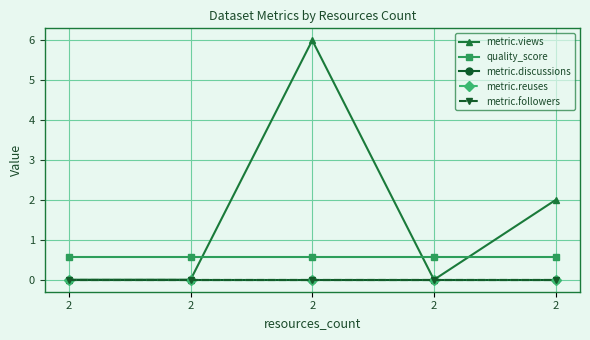

Does the chart have visible grid lines?

Yes